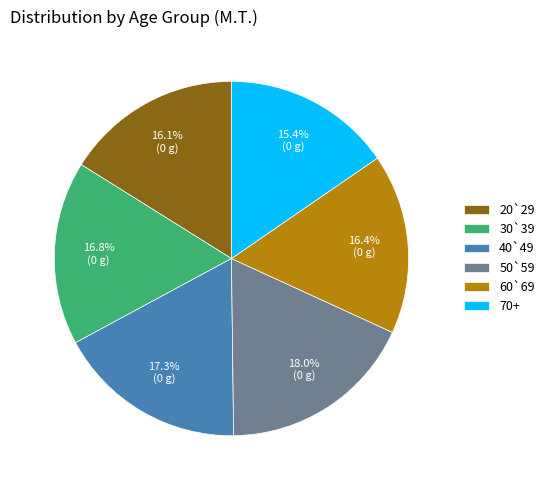

Is it true that 20`29 is 26% of the pie?

False